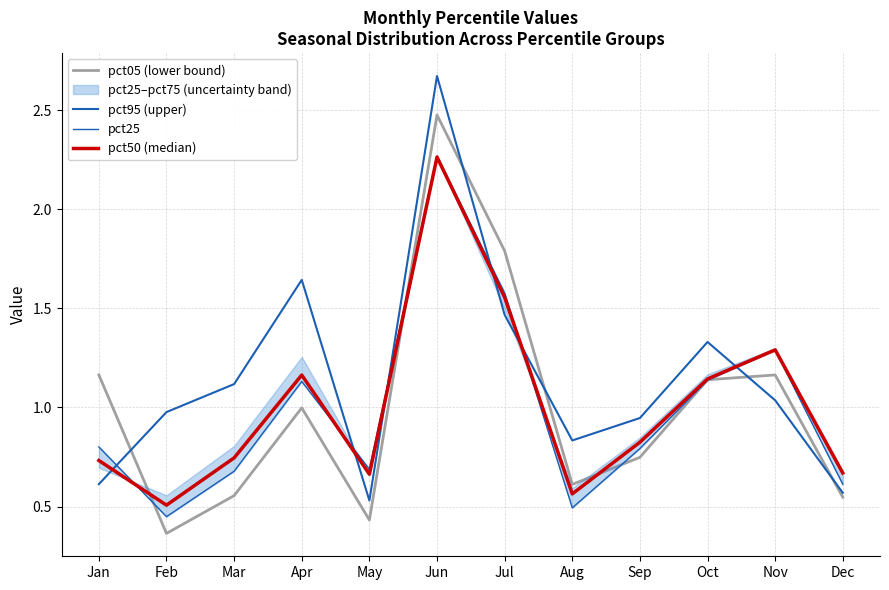

True or false: pct05 (lower bound) and pct95 (upper) intersect in this chart.

True